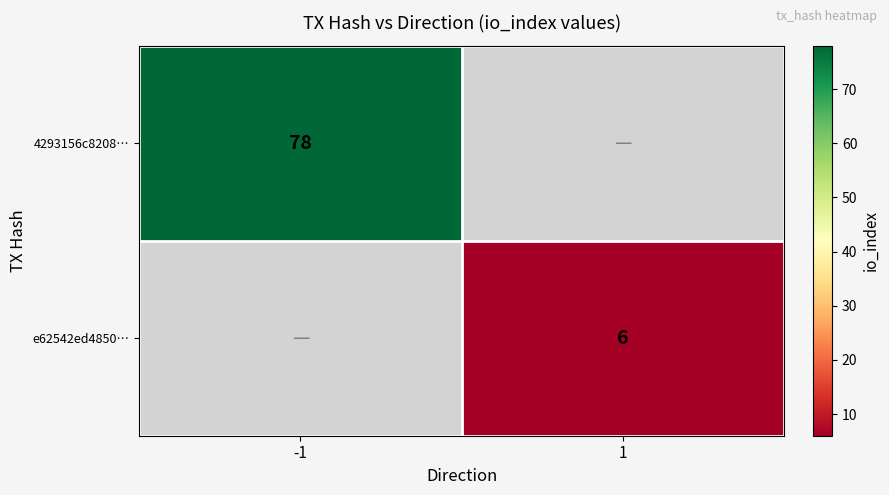

How many series are shown in this chart?

2